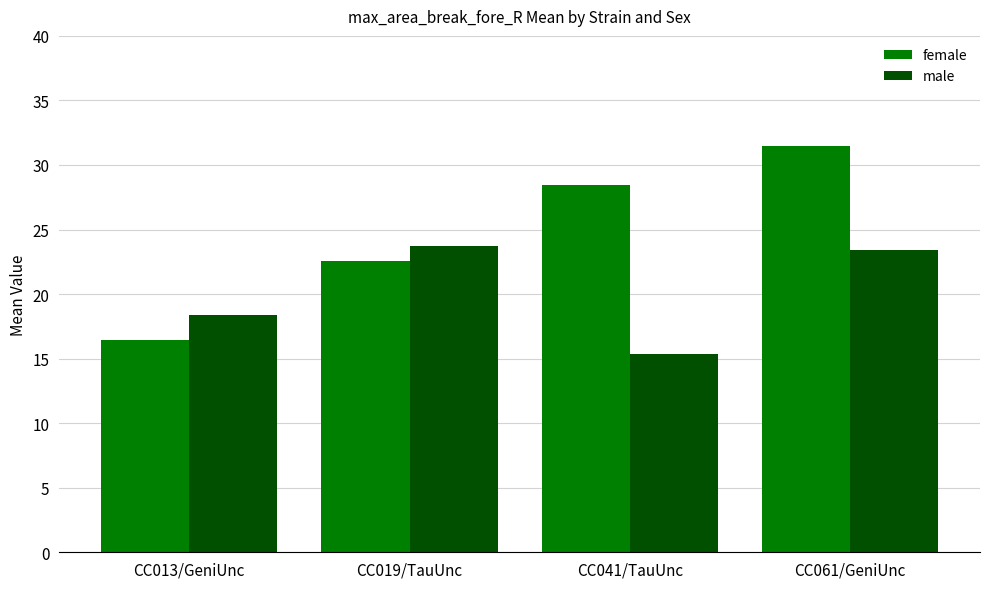

Which series has the largest total across all categories?

female